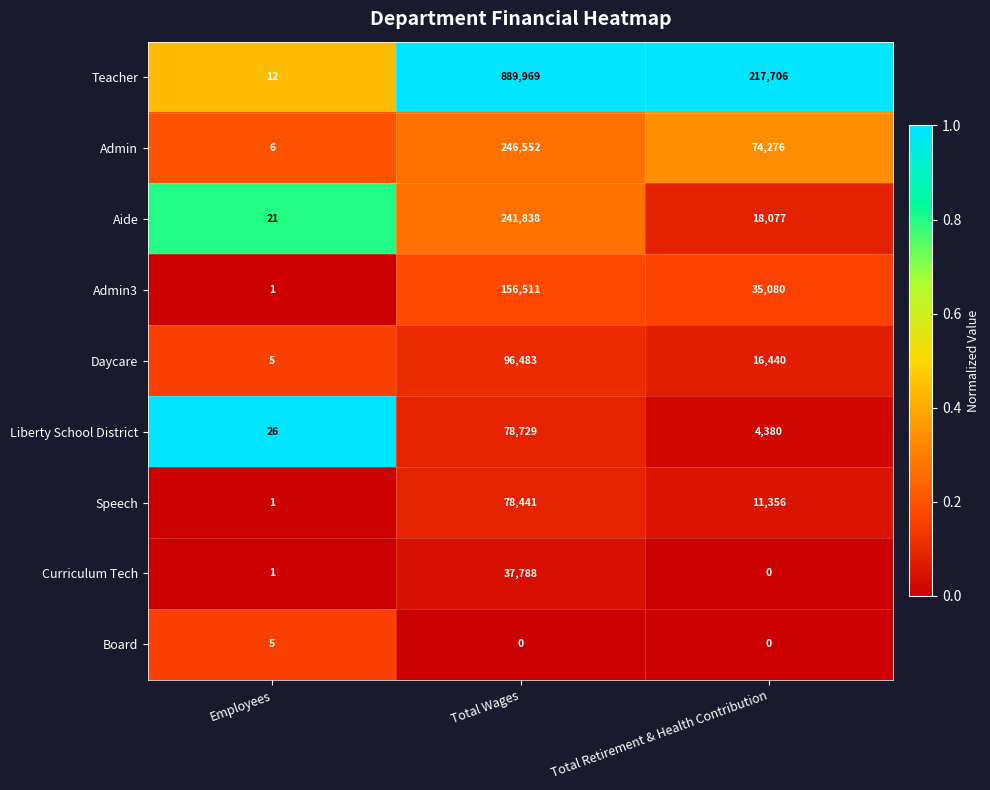

The value of Aide at Total Wages is 419467. True or false?

False